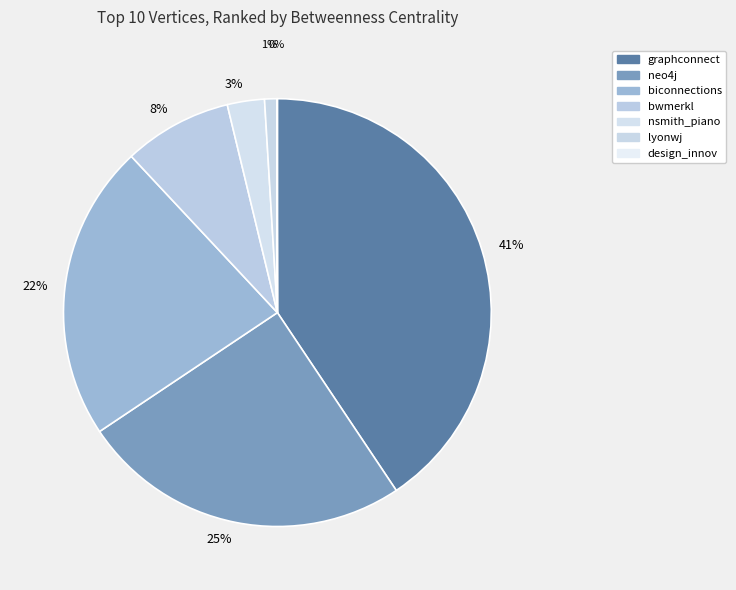

How many segments does this pie chart have?

7